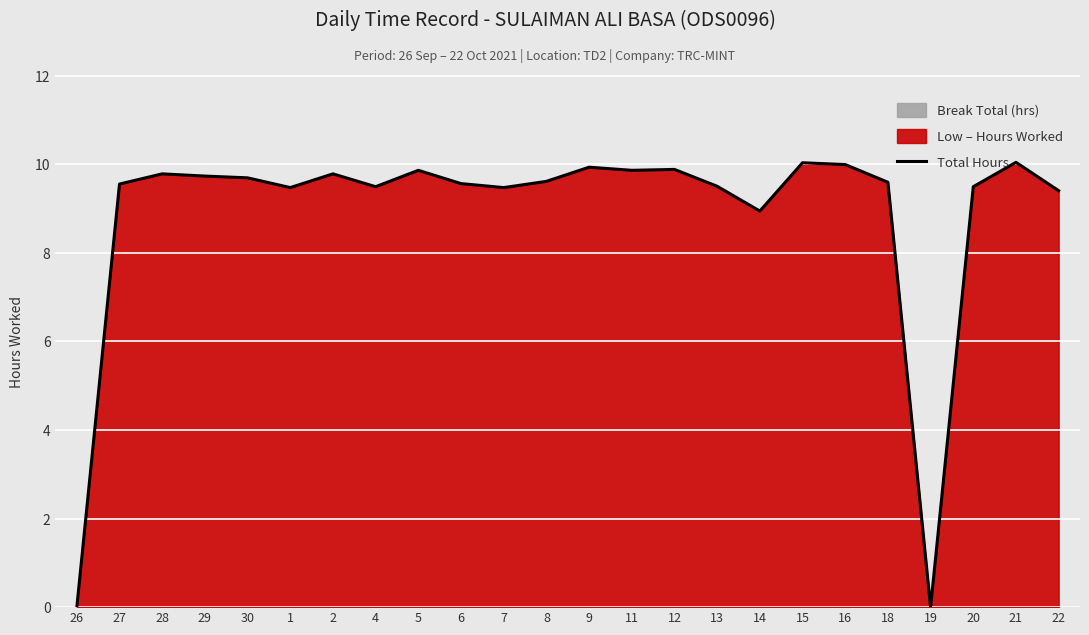

What is the difference between the maximum and second lowest values?

10.0